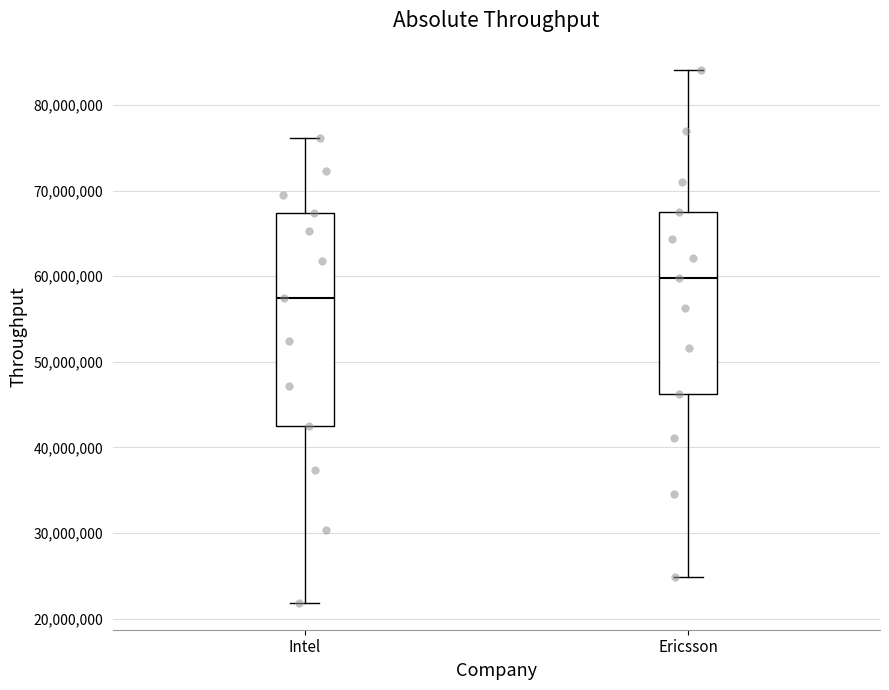

Which box has the highest median line?

Ericsson